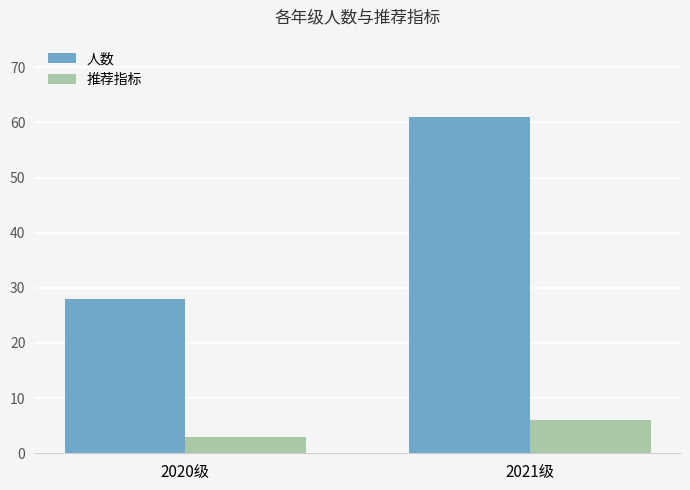

What are all the series names shown in the legend?

人数, 推荐指标